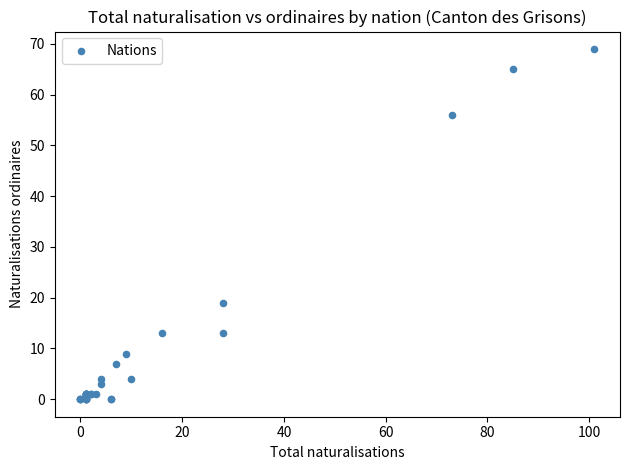

What Y value in the scatter plot is closest to 34?

19